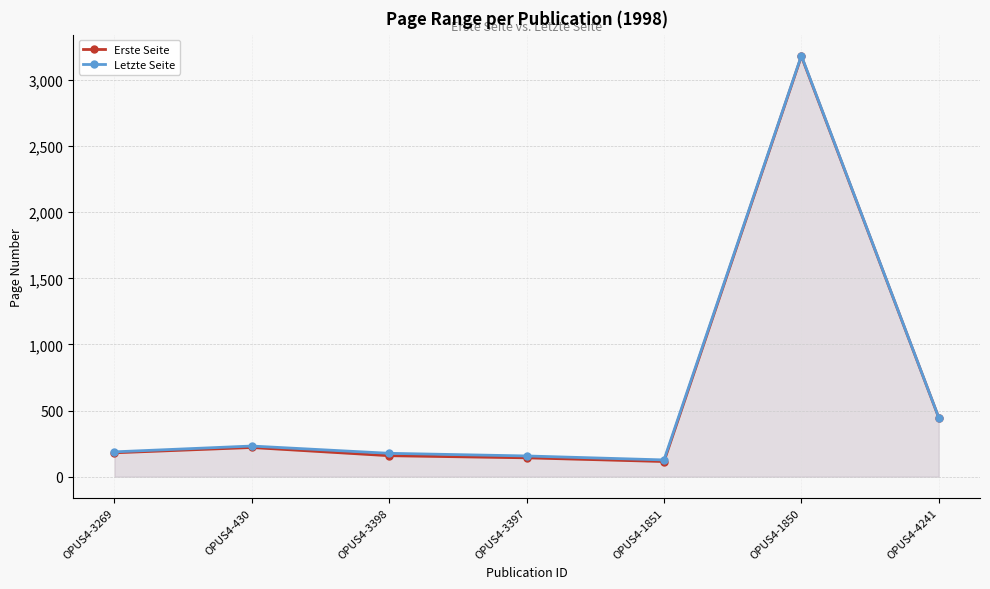

What is the difference between the highest and lowest values at OPUS4-1850?

4